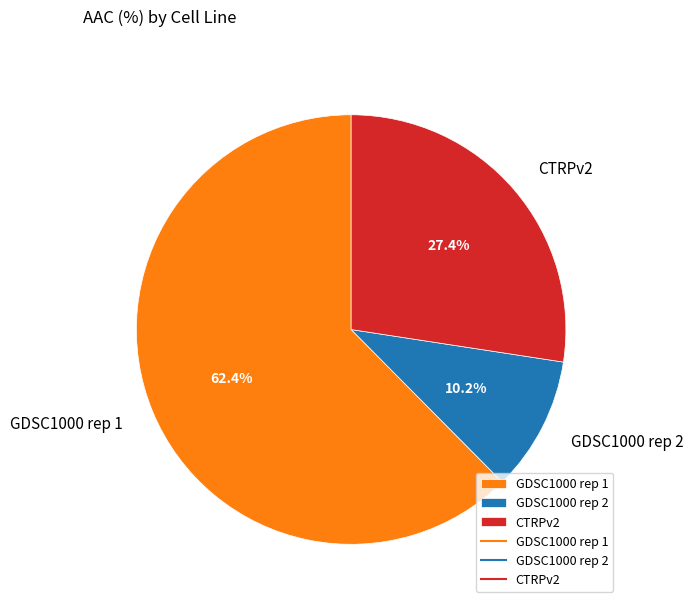

Combined, do CTRPv2 and GDSC1000 rep 2 account for over 50%?

No